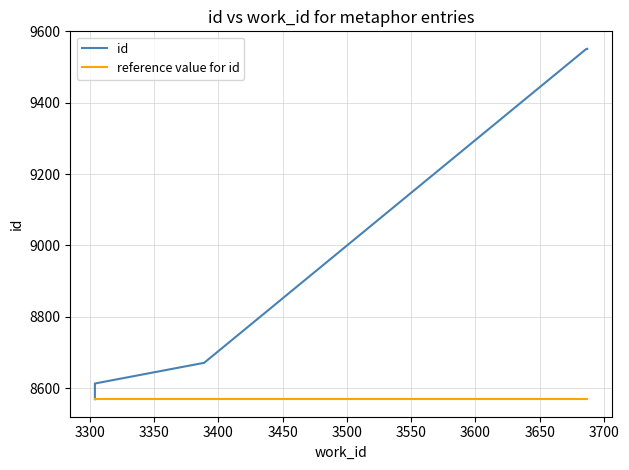

What value does the reference value for id series have at 3450?

8569